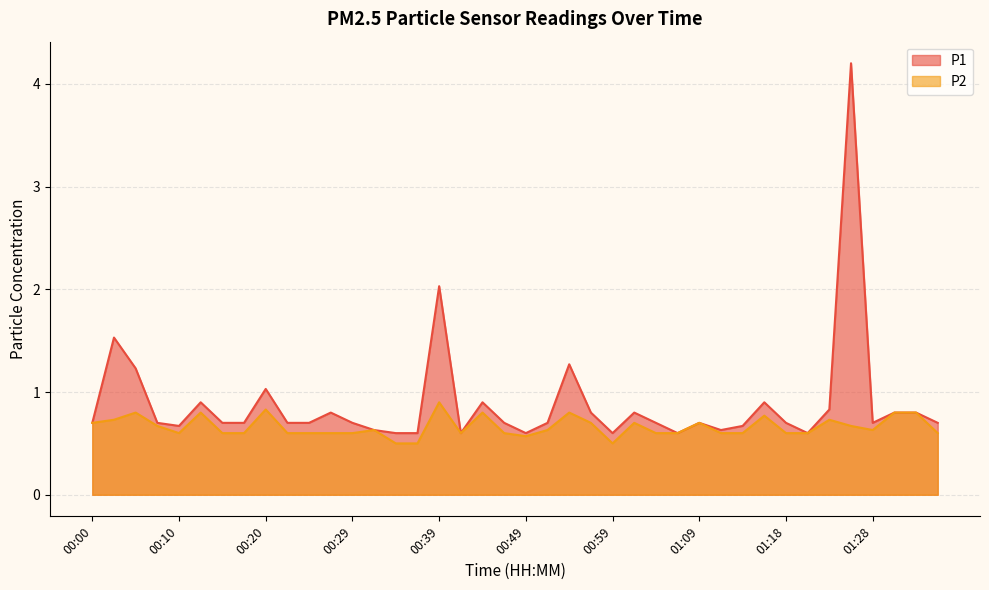

Reading right to left, list all the values displayed in this chart.

P1: 0.7	0.8	0.8	0.7	4.2	0.8	0.6	0.7	0.9	0.7	0.6	0.7	0.6	0.7	0.8	0.6	0.8	1.3	0.7	0.6	0.7	0.9	0.6	2.0	0.6	0.6	0.6	0.7	0.8	0.7	0.7	1.0	0.7	0.7	0.9	0.7	0.7	1.2	1.5	0.7
P2: 0.6	0.8	0.8	0.6	0.7	0.7	0.6	0.6	0.8	0.6	0.6	0.7	0.6	0.6	0.7	0.5	0.7	0.8	0.6	0.6	0.6	0.8	0.6	0.9	0.5	0.5	0.6	0.6	0.6	0.6	0.6	0.8	0.6	0.6	0.8	0.6	0.7	0.8	0.7	0.7